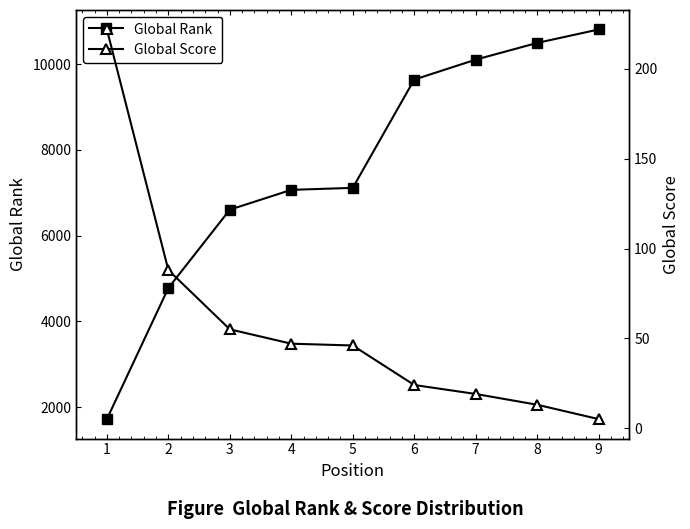

Is the value of Global Score at 9 greater than the value of Global Rank at 9?

No